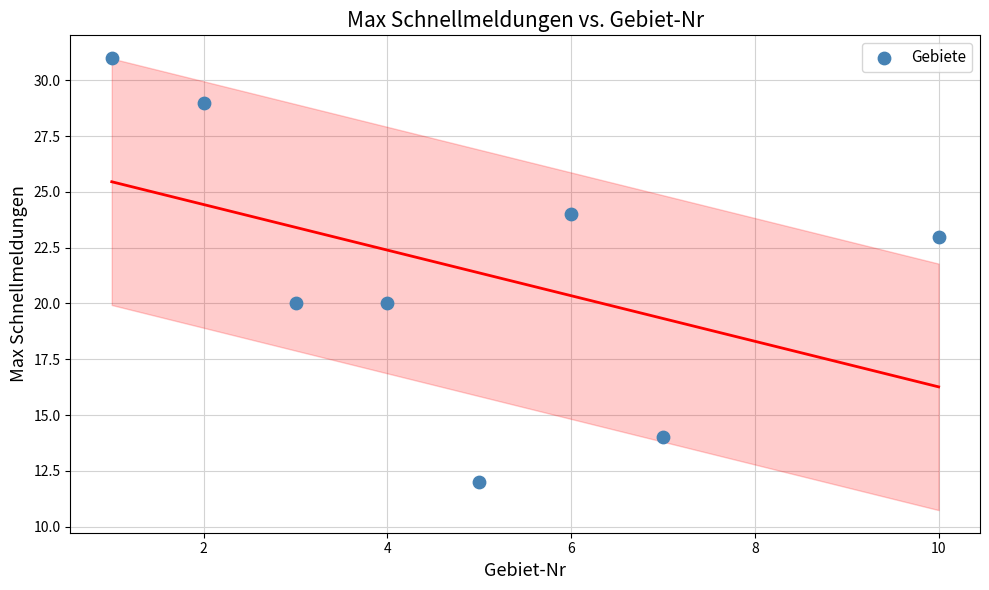

What is the average Y value?

22